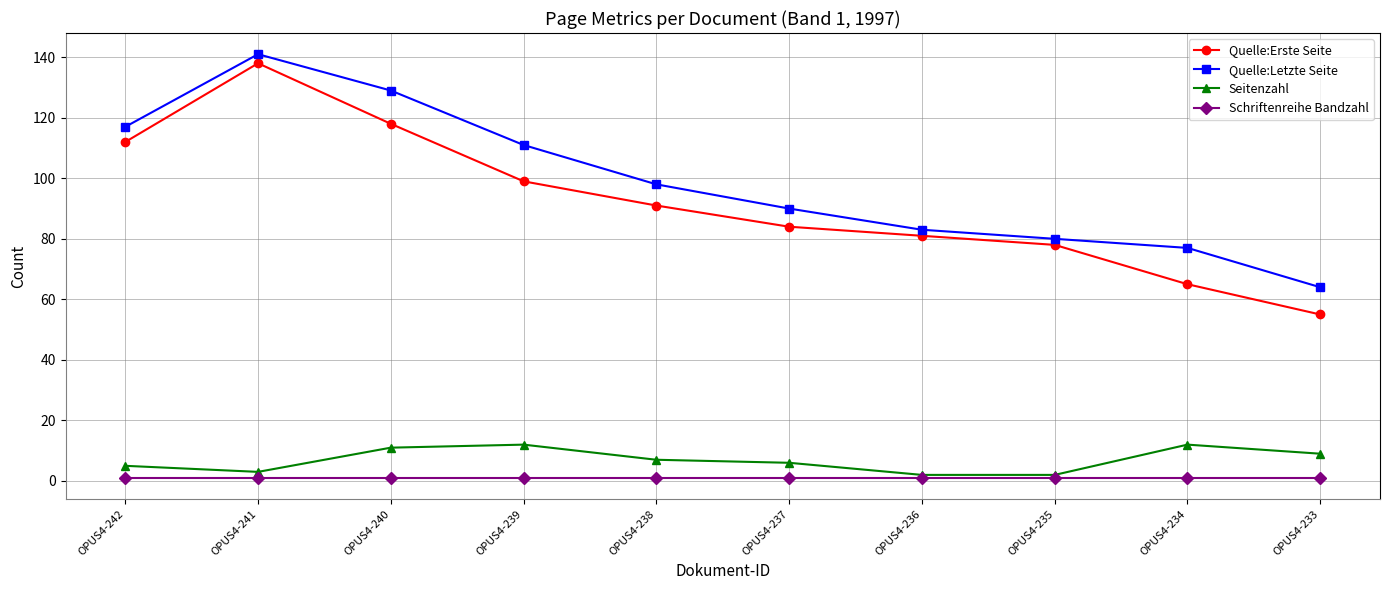

At which label does Seitenzahl first exceed 7?

OPUS4-240